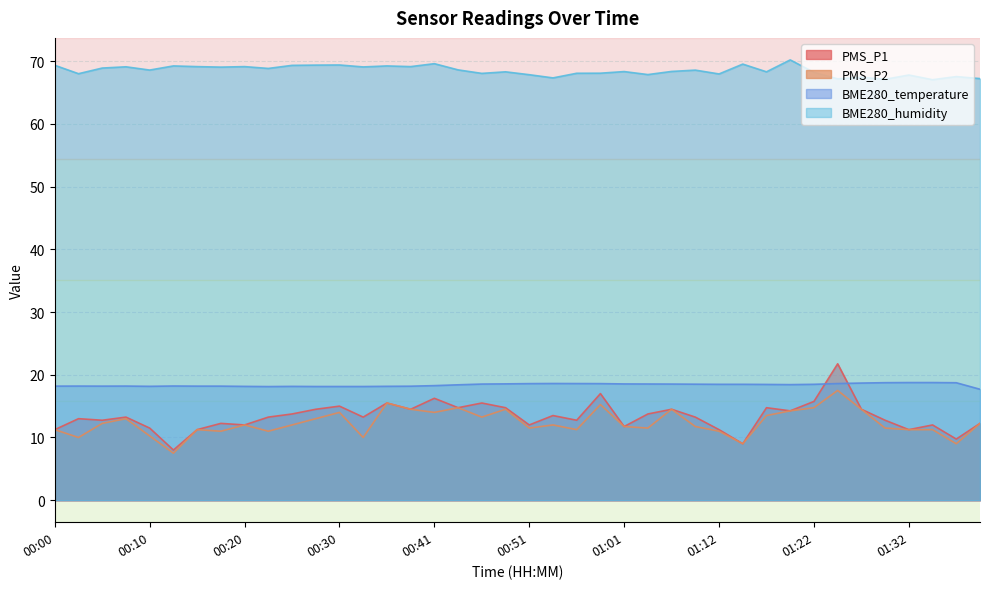

At which category is the sum across all series the highest?

01:25